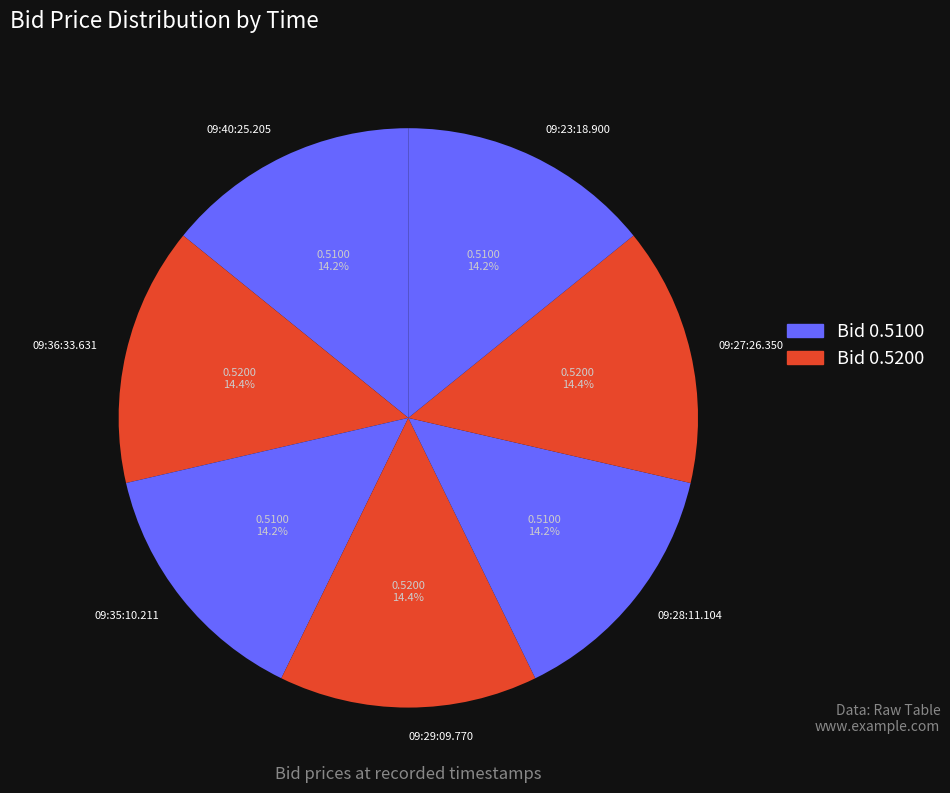

Does 09:28:11.104 represent more than half of the total?

No